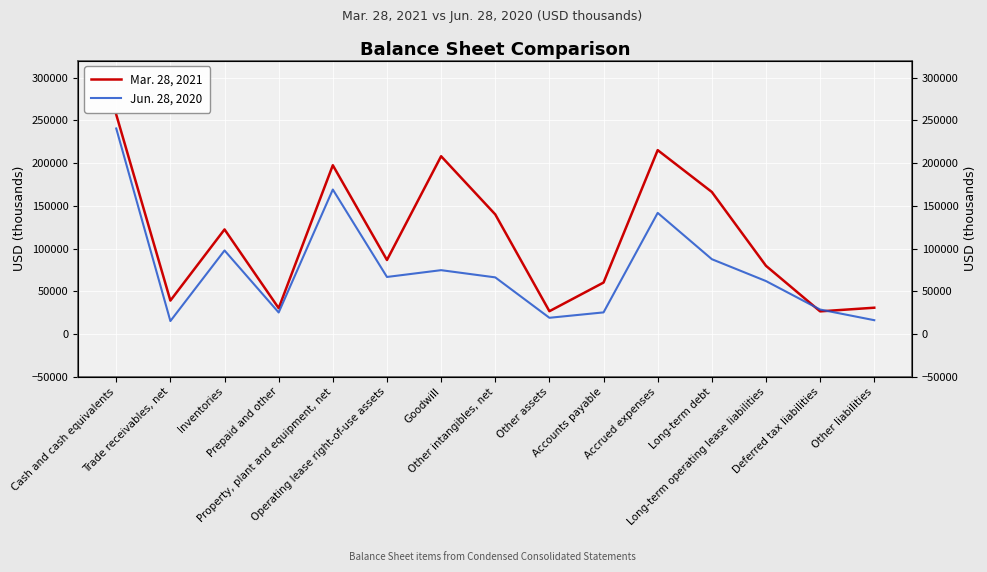

How many lines are shown in the chart?

2